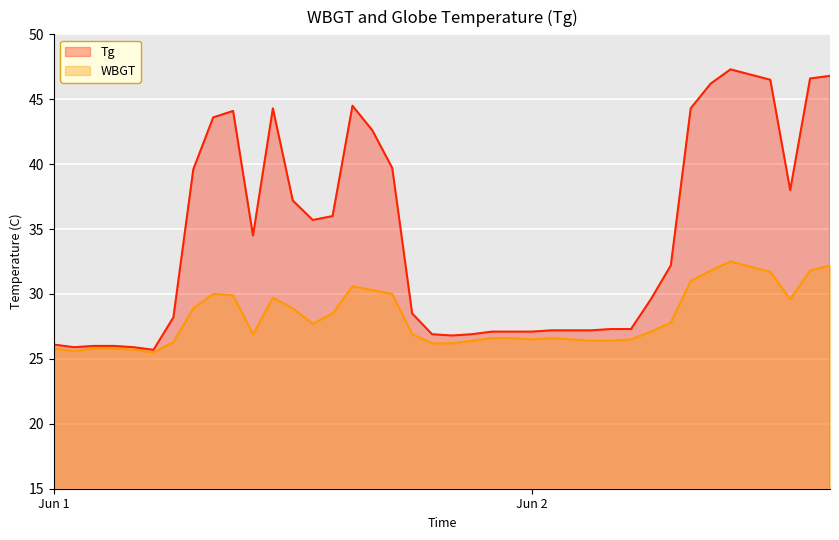

True or false: WBGT and Tg cross at least once.

False